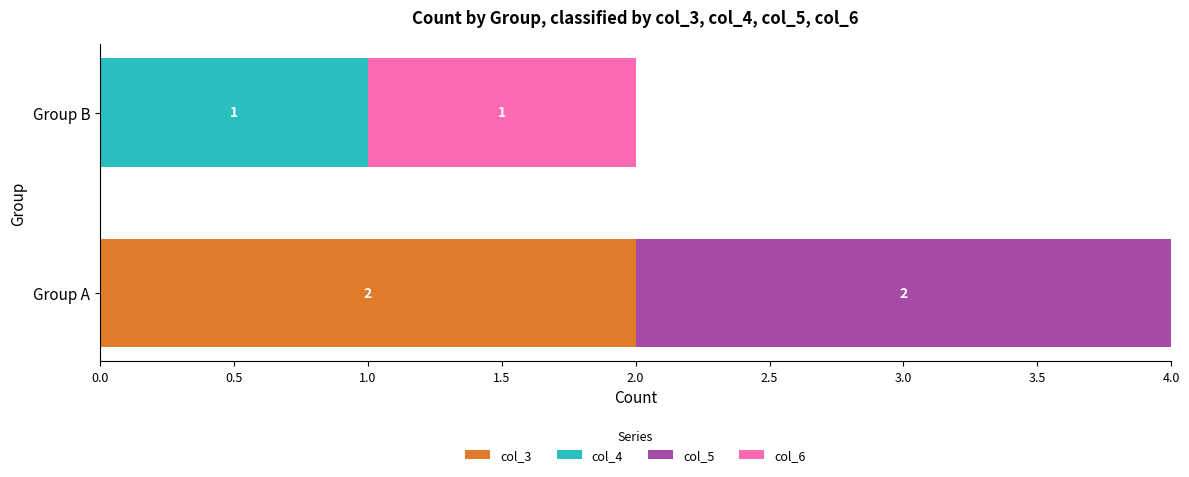

At which category is the sum across all series the highest?

Group A